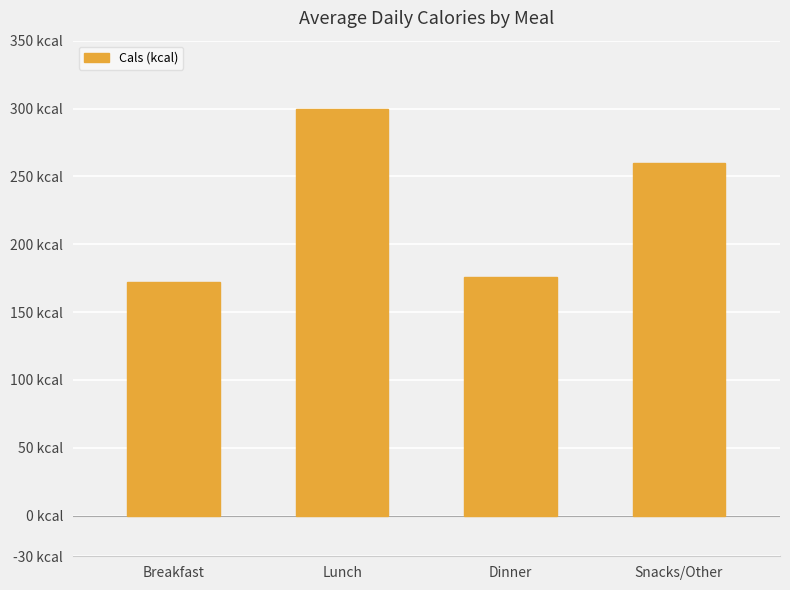

Rank the categories by value from highest to lowest.

Lunch, Snacks/Other, Dinner, Breakfast